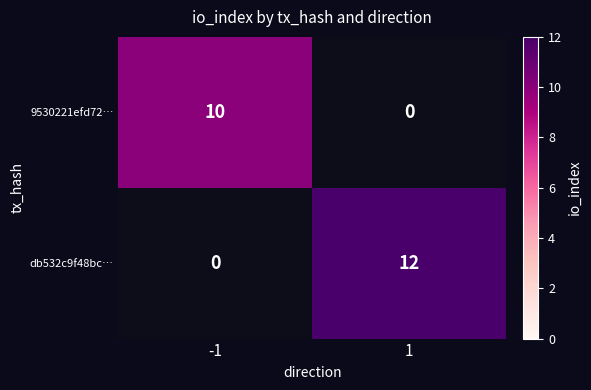

At how many categories does at least one series exceed 6?

2